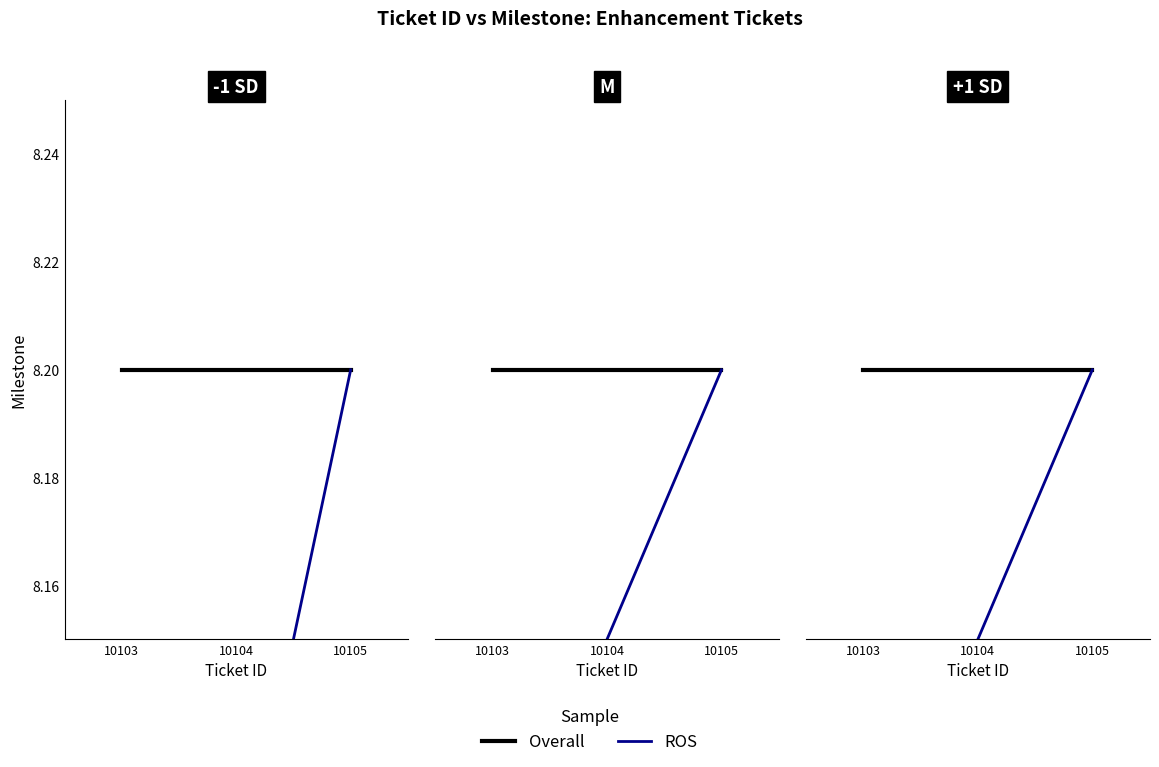

Between 10105 and 10104, which is larger?

10105